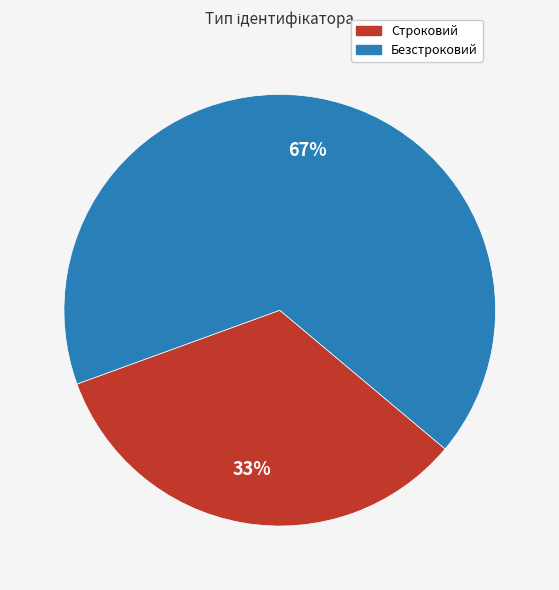

Which has a higher value, Безстроковий or Строковий?

Безстроковий